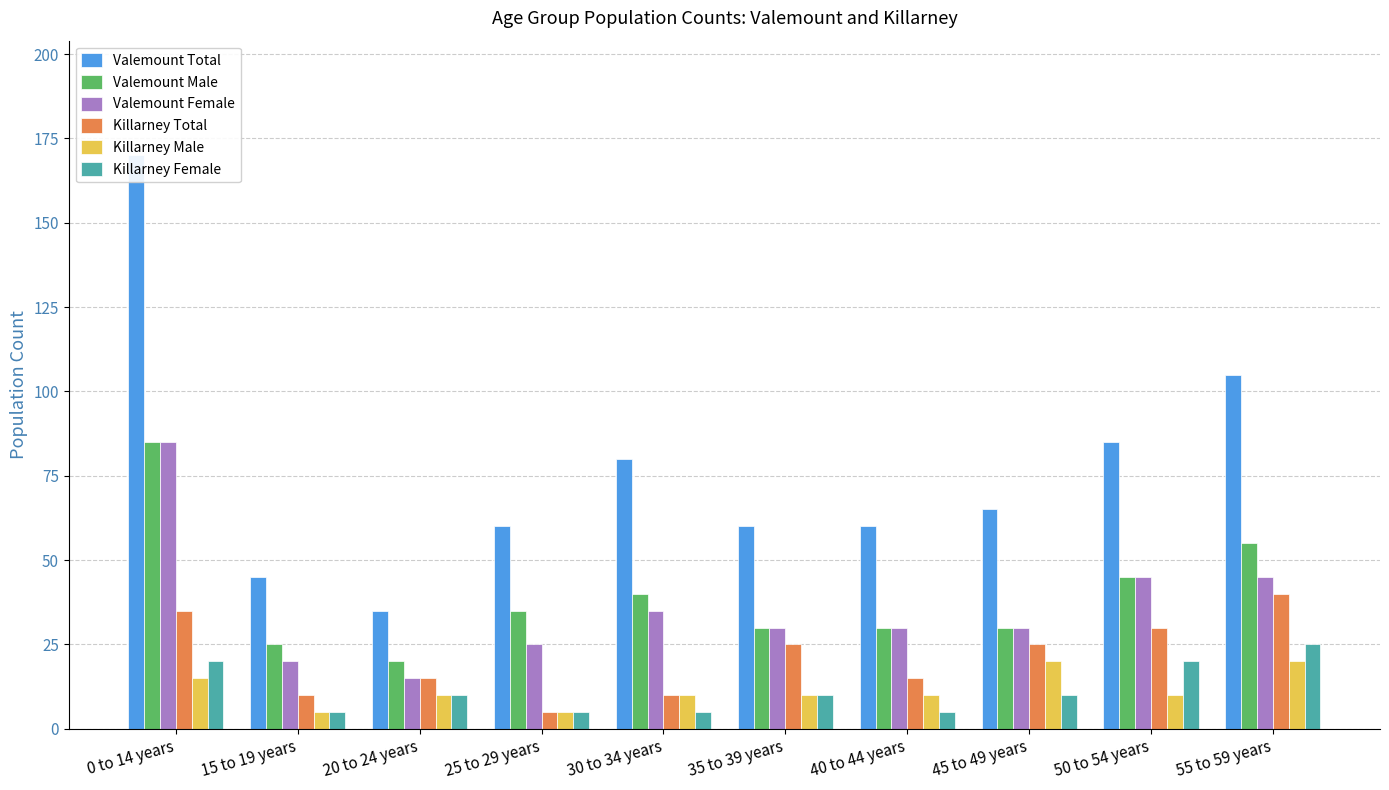

What is the value of the Valemount Total bar at the 2nd from the left?

45